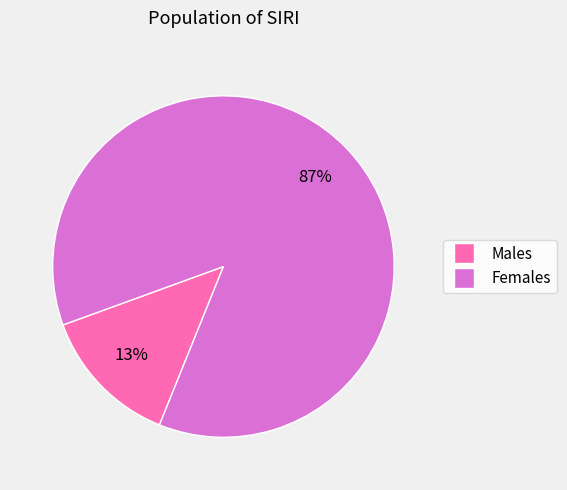

Is there any slice that represents more than half of the pie?

Yes